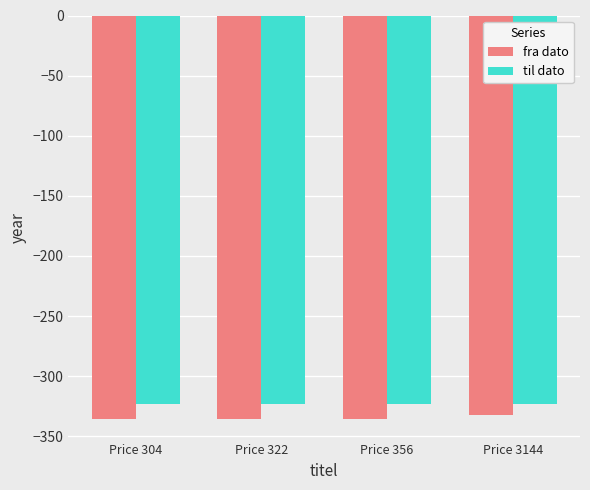

What is the total value across all series at Price 3144?

-655